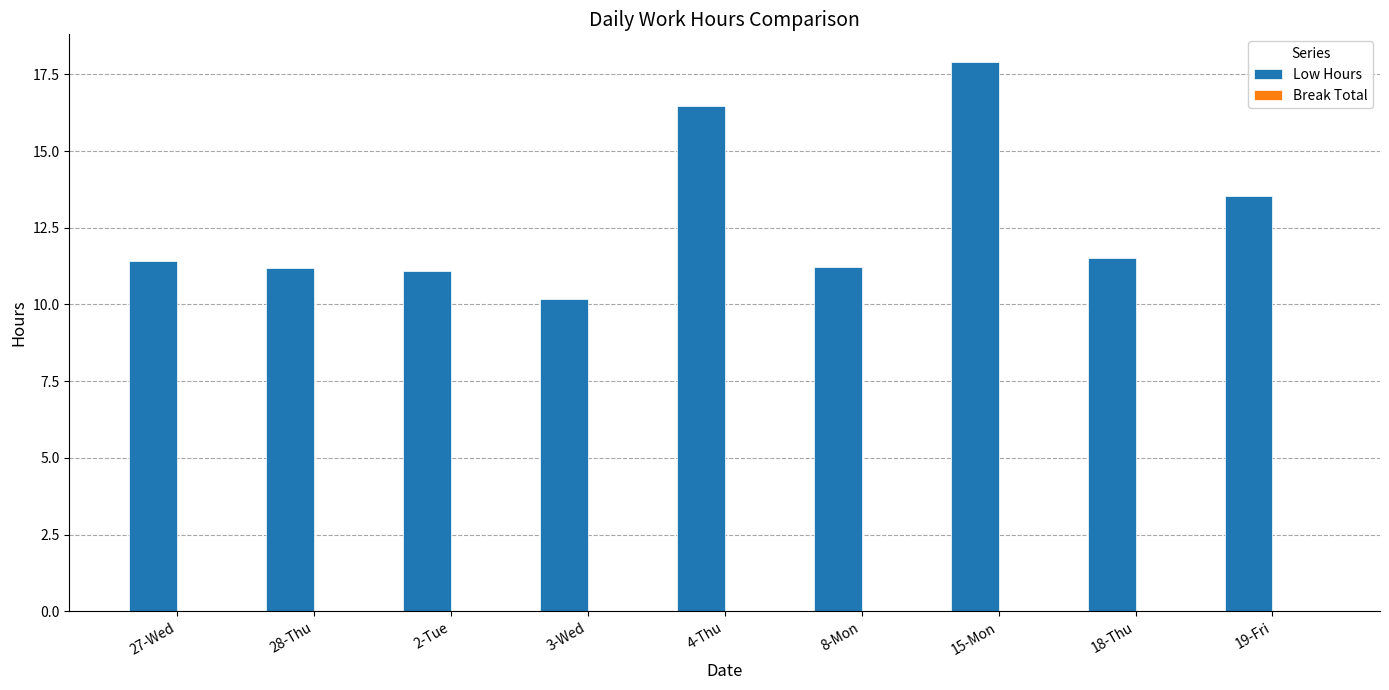

Reading right to left, list all the values displayed in this chart.

19-Fri=13.5	18-Thu=11.5	15-Mon=17.9	8-Mon=11.2	4-Thu=16.5	3-Wed=10.2	2-Tue=11.1	28-Thu=11.2	27-Wed=11.4